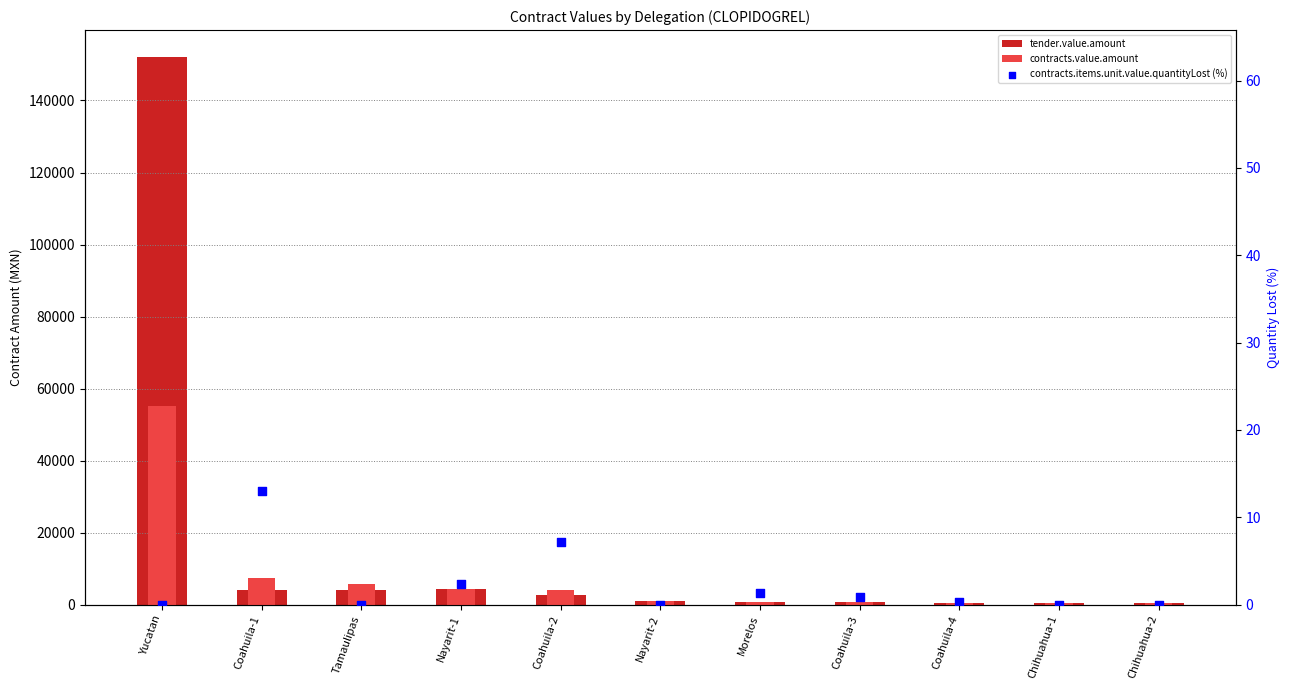

Which series contains the highest Y value?

tender.value.amount